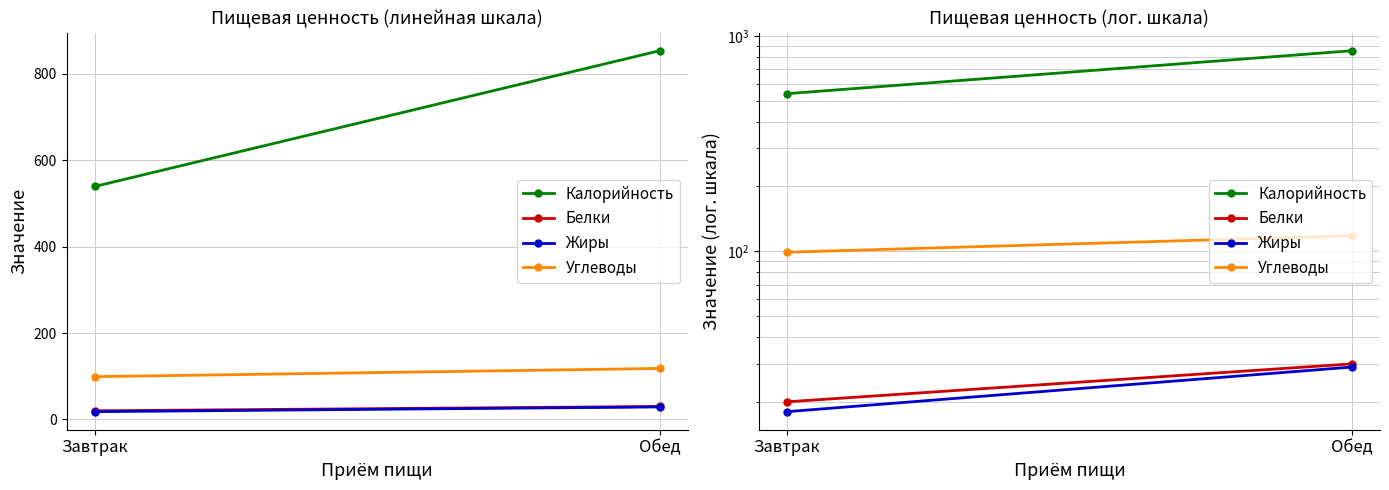

Rank the categories by Углеводы value from lowest to highest.

Завтрак, Обед